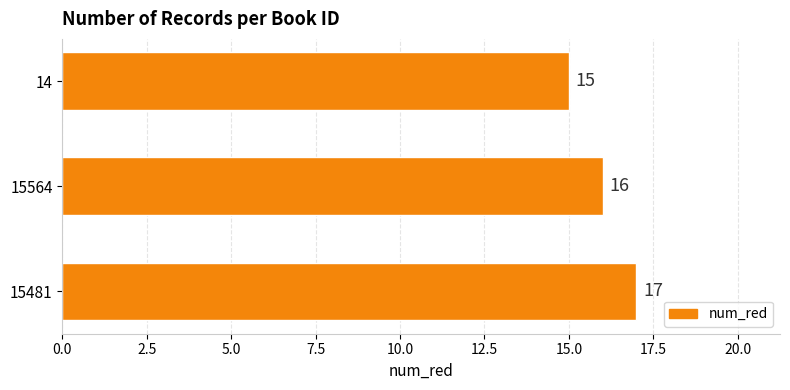

Approximately how many times larger is the value at 15481 compared to 15564?

1.1